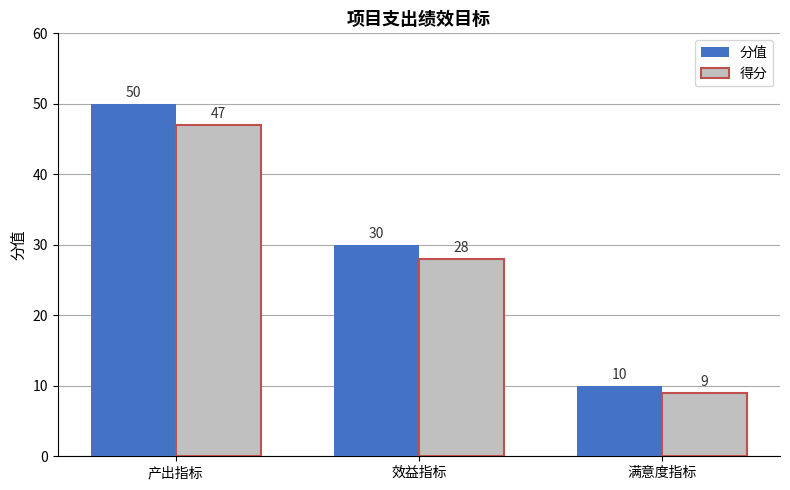

What is the spread (max minus min) of values at 产出指标?

3